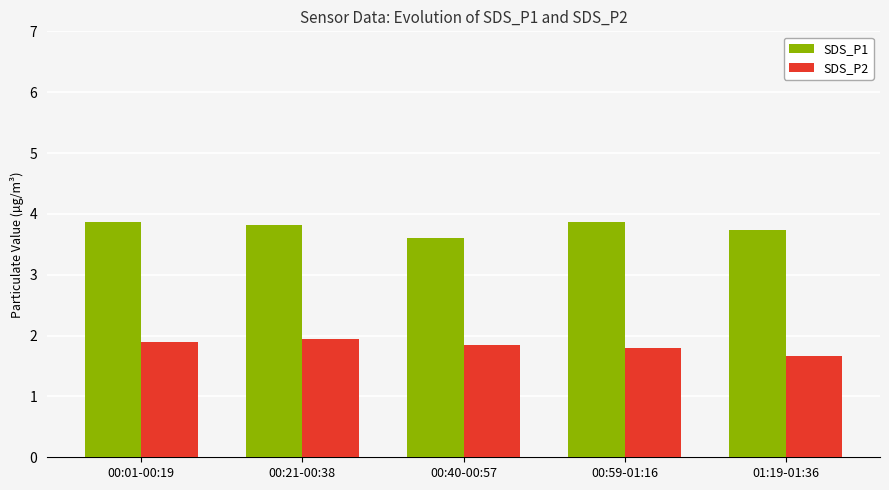

Count the number of data series in this chart.

2